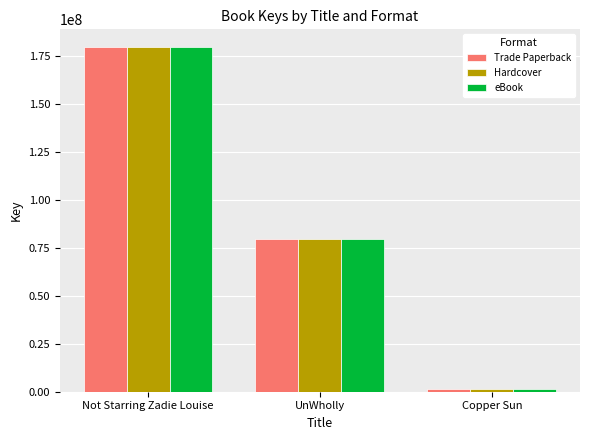

At which category is the sum across all series the highest?

Not Starring Zadie Louise